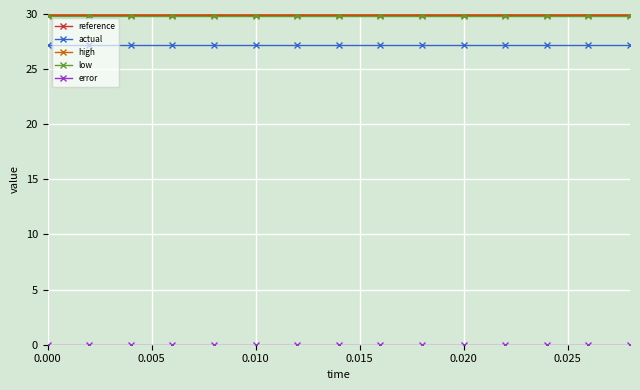

True or false: low and actual intersect in this chart.

False